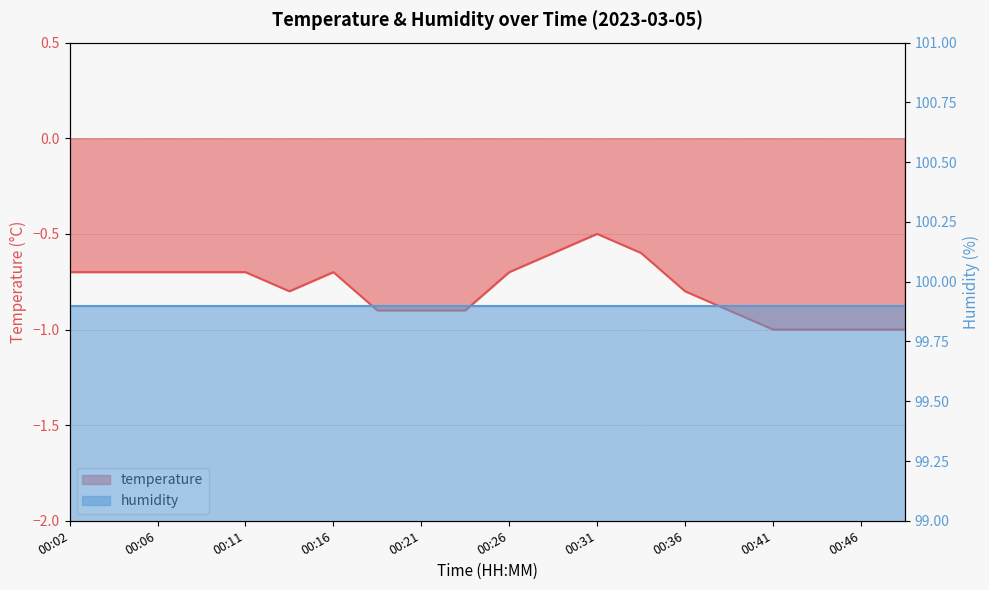

Reading left to right, list all the values displayed in this chart.

-0.7	-0.7	-0.7	-0.7	-0.7	-0.8	-0.7	-0.9	-0.9	-0.9	-0.7	-0.6	-0.5	-0.6	-0.8	-0.9	-1.0	-1.0	-1.0	-1.0